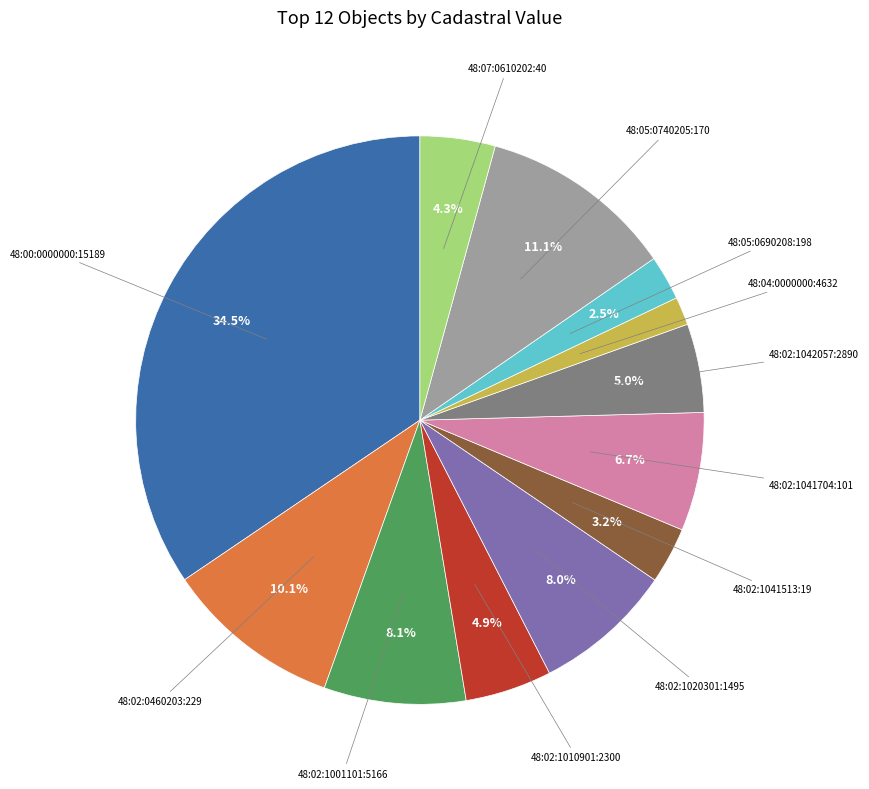

How many segments does this pie chart have?

12